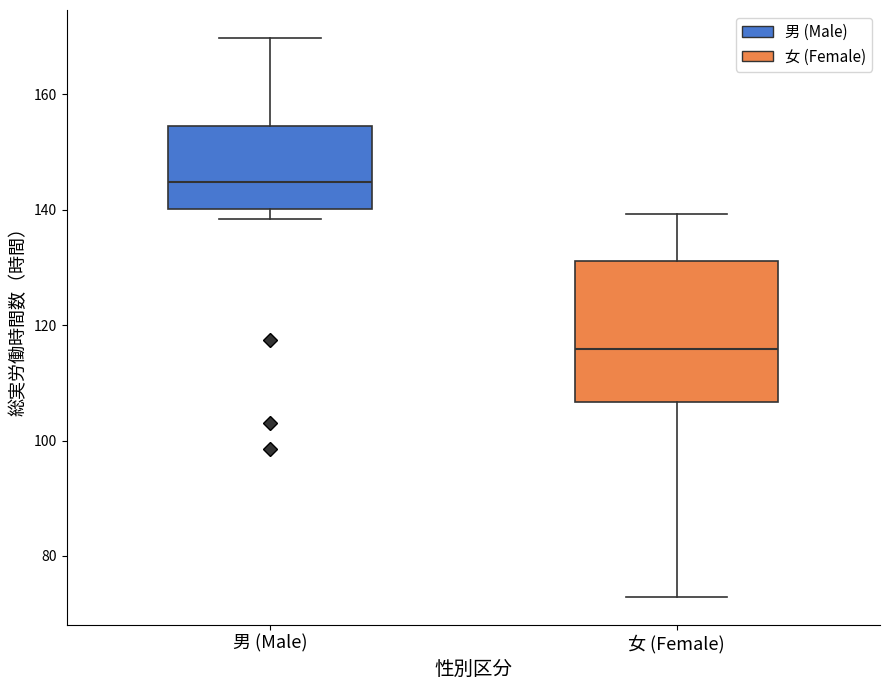

Reading left to right, read every box against the y-axis: the position of its median line, the range the box covers, and the ends of its whiskers. The values are not printed on the chart, so give them approximately, as read against the axis.

男 (Male): median 144, box 140 to 154, whiskers 138 to 170
女 (Female): median 116, box 106 to 132, whiskers 72 to 140